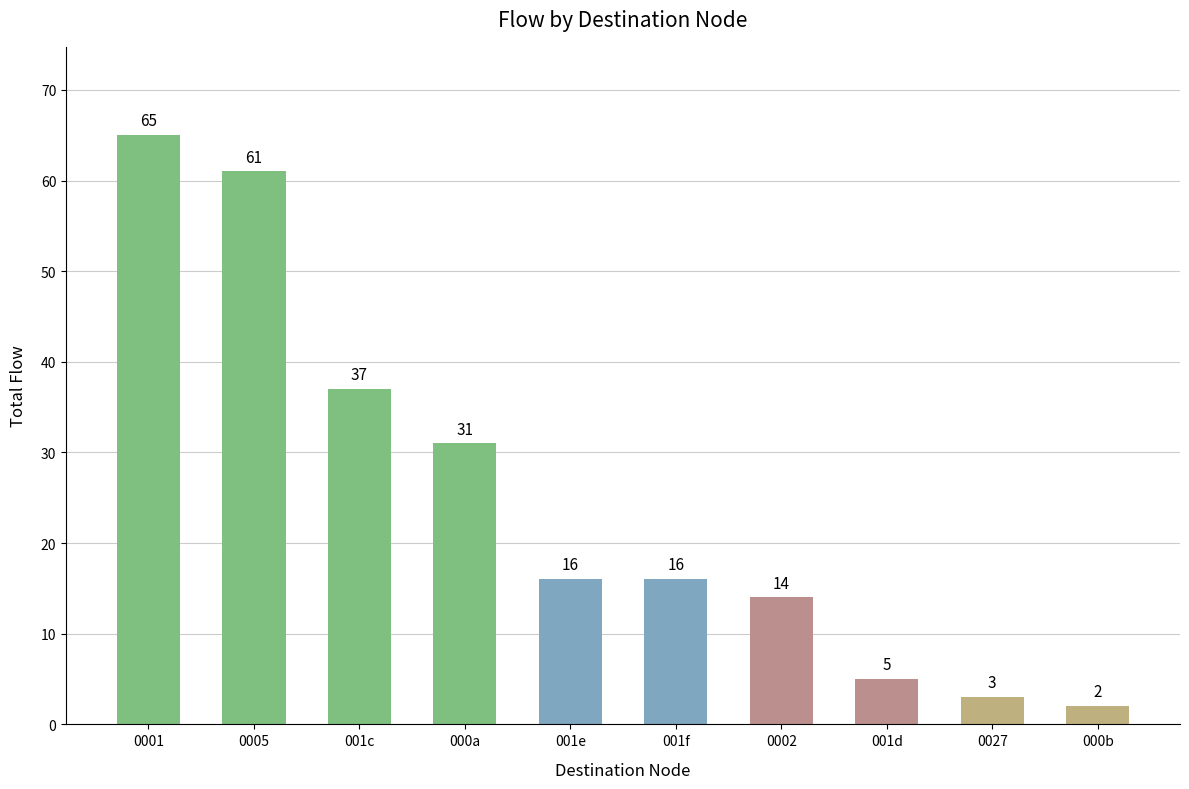

What position from the right is 000b?

1